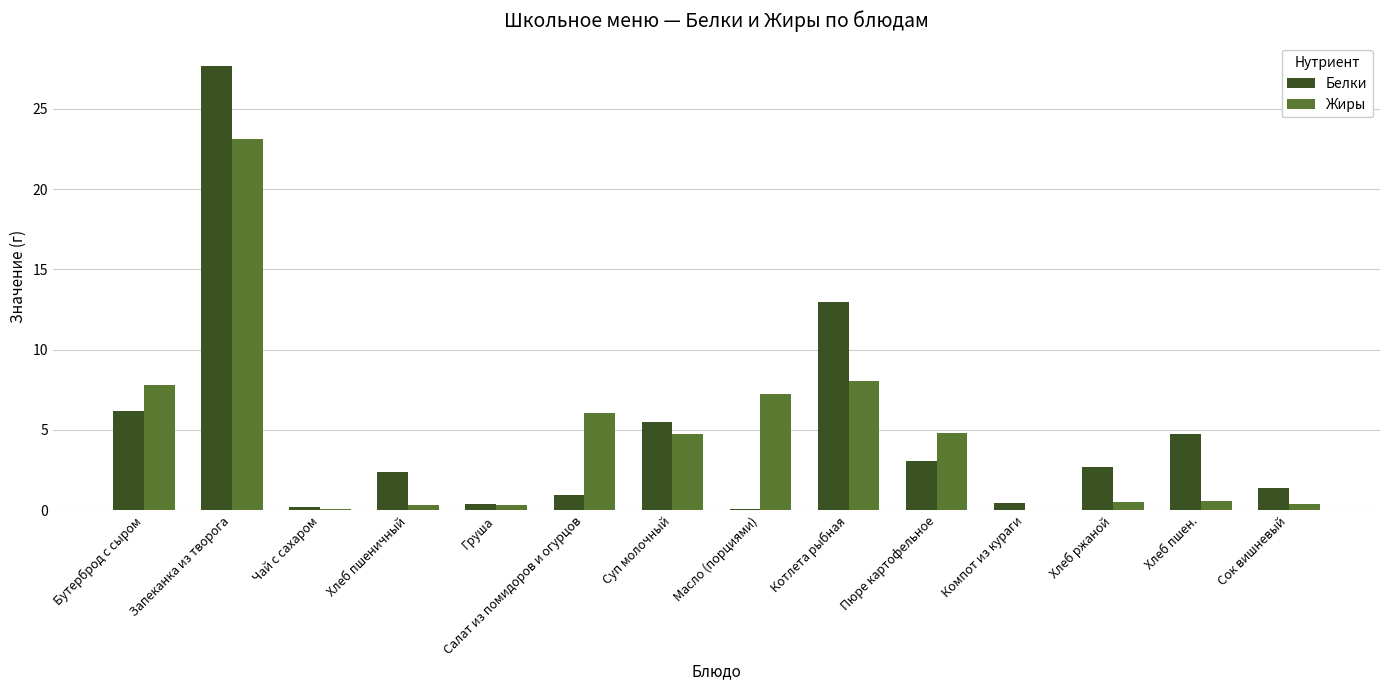

Where does the Жиры series first go above 4?

Бутерброд с сыром